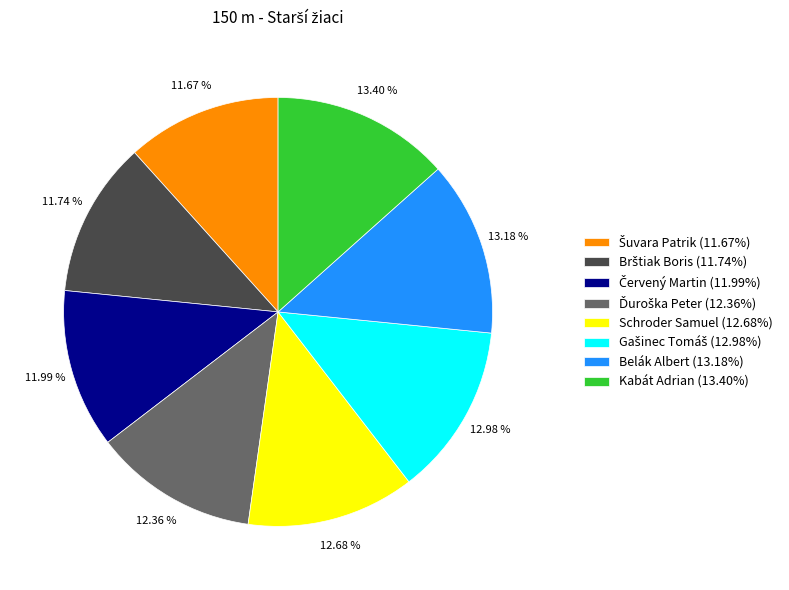

Is Schroder Samuel (12.68%) the majority of the pie?

No